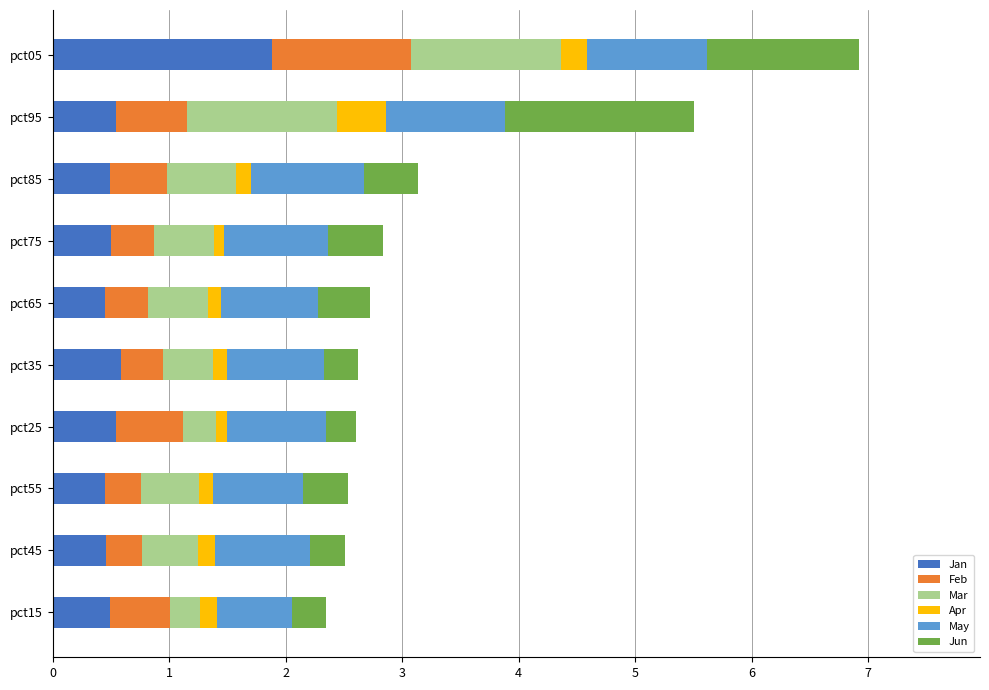

What is the sum of all Jan values?

6.4